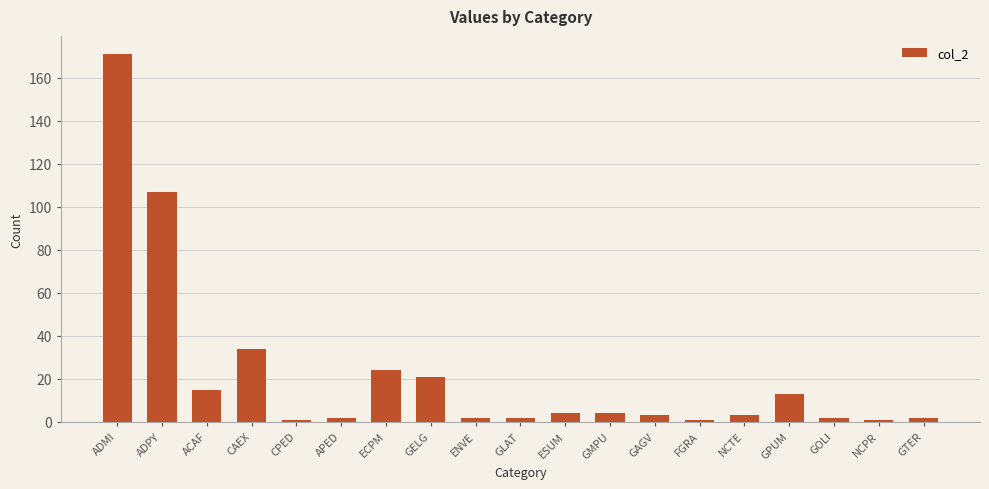

The value at ADMI is 171. True or false?

True